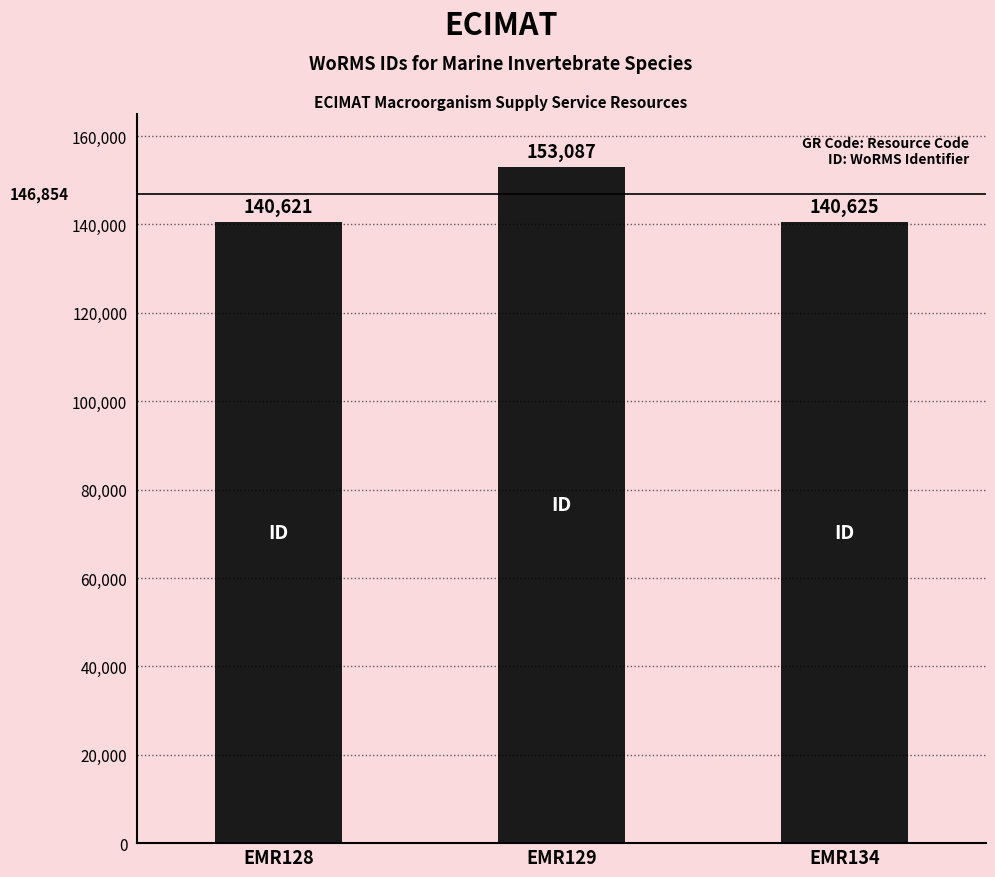

How many distinct data groups are displayed?

1